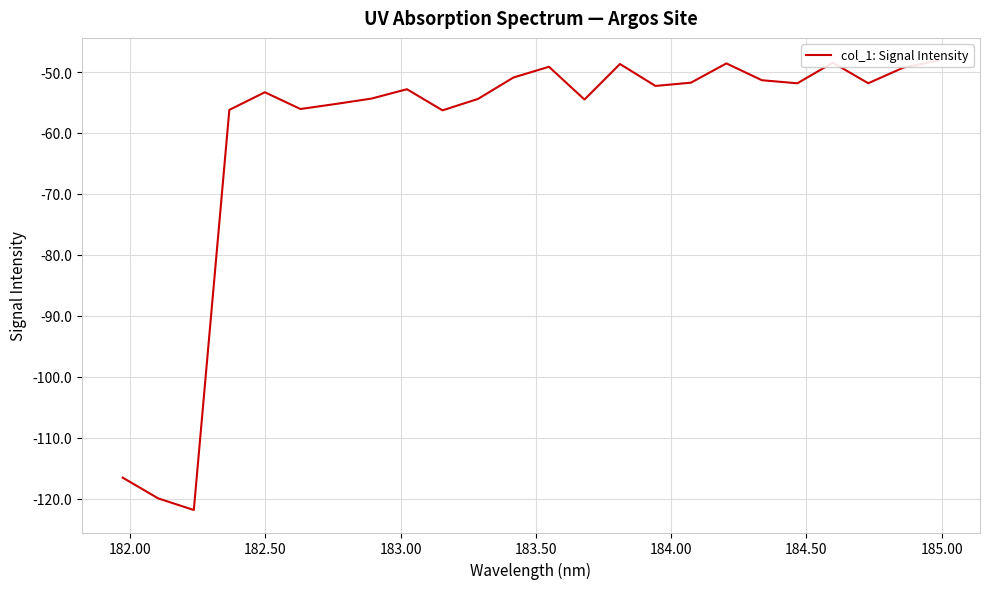

How many values exceed -52?

11